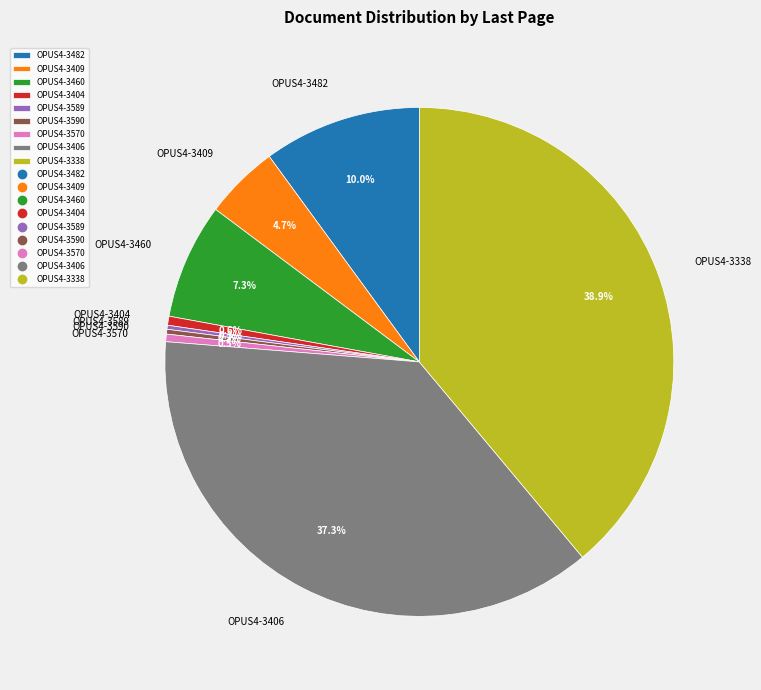

What is the largest slice in the pie chart?

OPUS4-3338